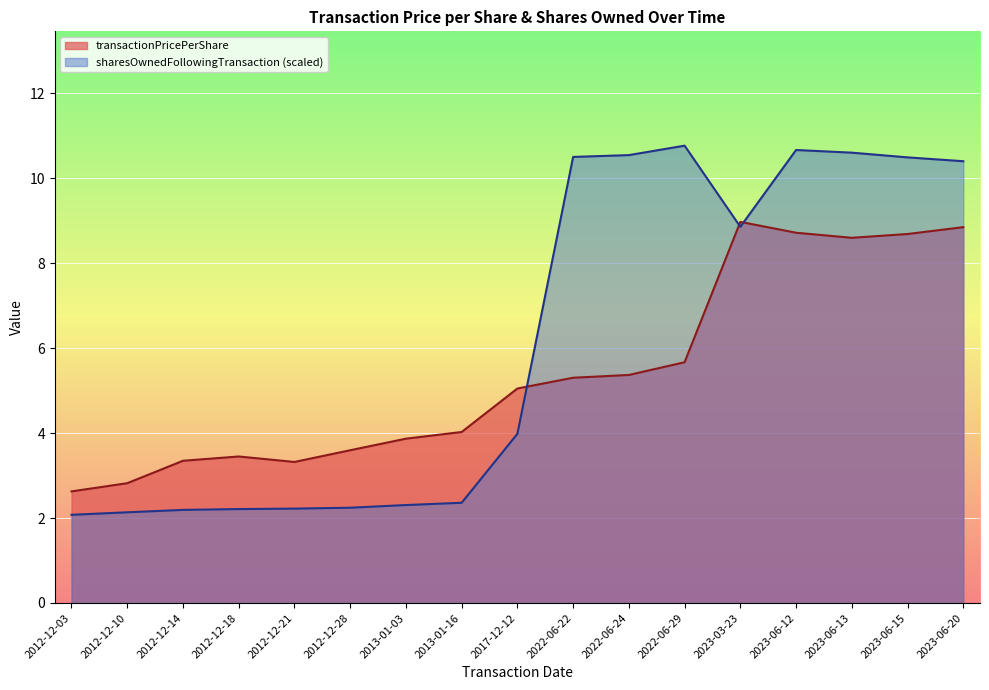

Reading left to right, what are all the values shown in this chart?

transactionPricePerShare: 2.6	2.8	3.3	3.4	3.3	3.6	3.9	4.0	5.0	5.3	5.4	5.7	9.0	8.7	8.6	8.7	8.8
sharesOwnedFollowingTransaction: 2.1	2.1	2.2	2.2	2.2	2.2	2.3	2.4	4.0	10.5	10.5	10.8	8.9	10.7	10.6	10.5	10.4